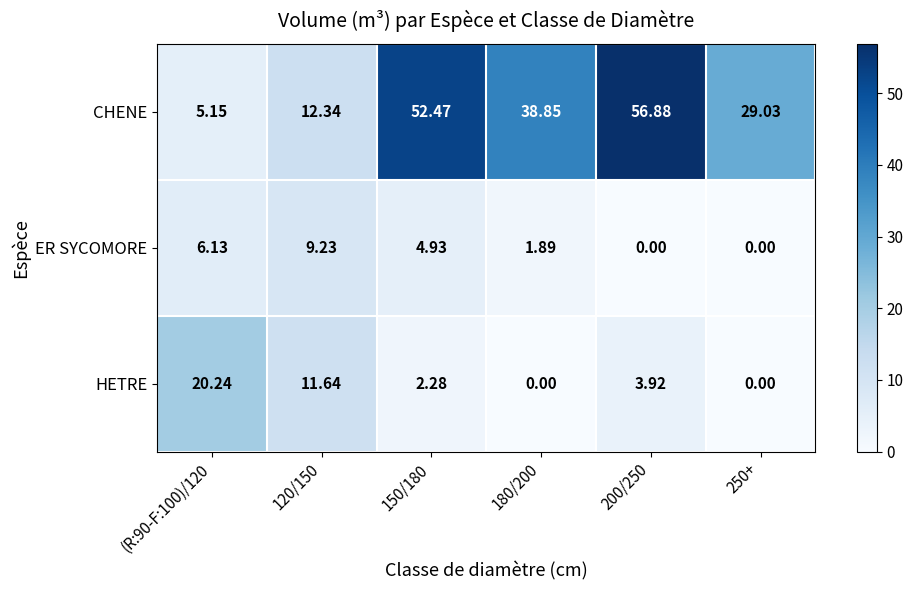

Is the value of CHENE at 150/180 greater than the value of ER SYCOMORE at 150/180?

Yes